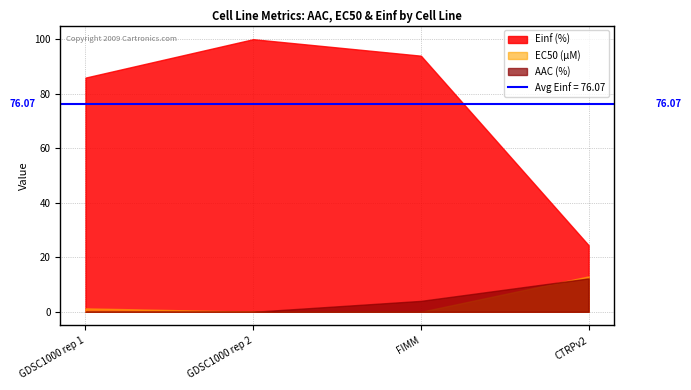

Reading left to right, extract all data points from this chart.

AAC (%): 0.0	0.0	4.0	12.3
EC50 (µM): 1.3	0.0	0.0	13.0
Einf (%): 85.9	100.0	93.9	24.4